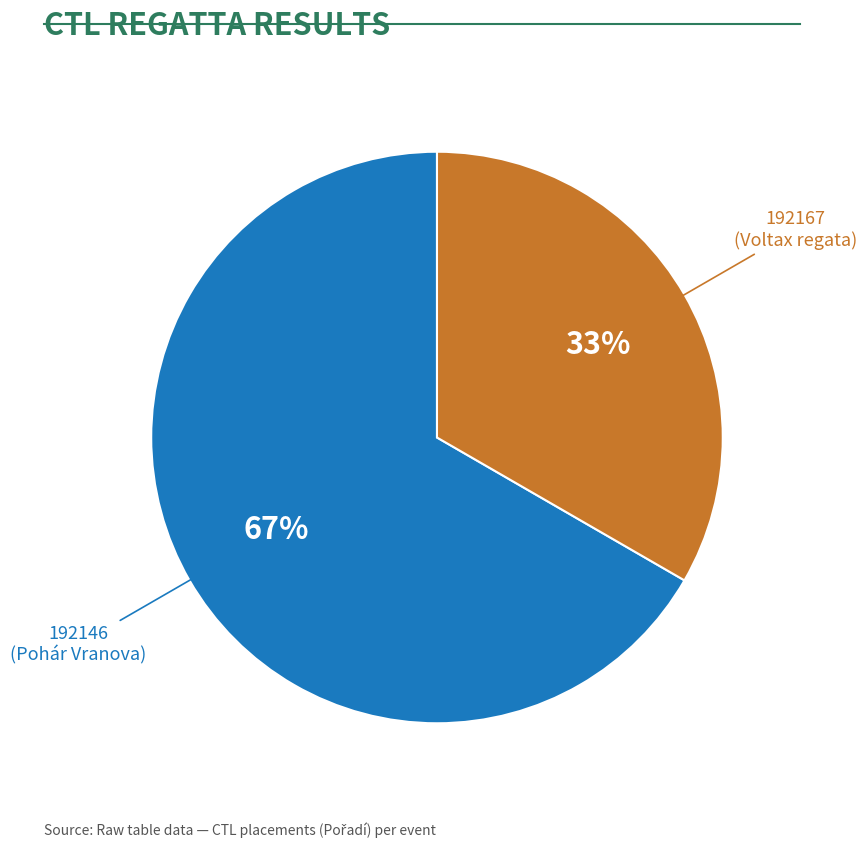

How many segments does this pie chart have?

2